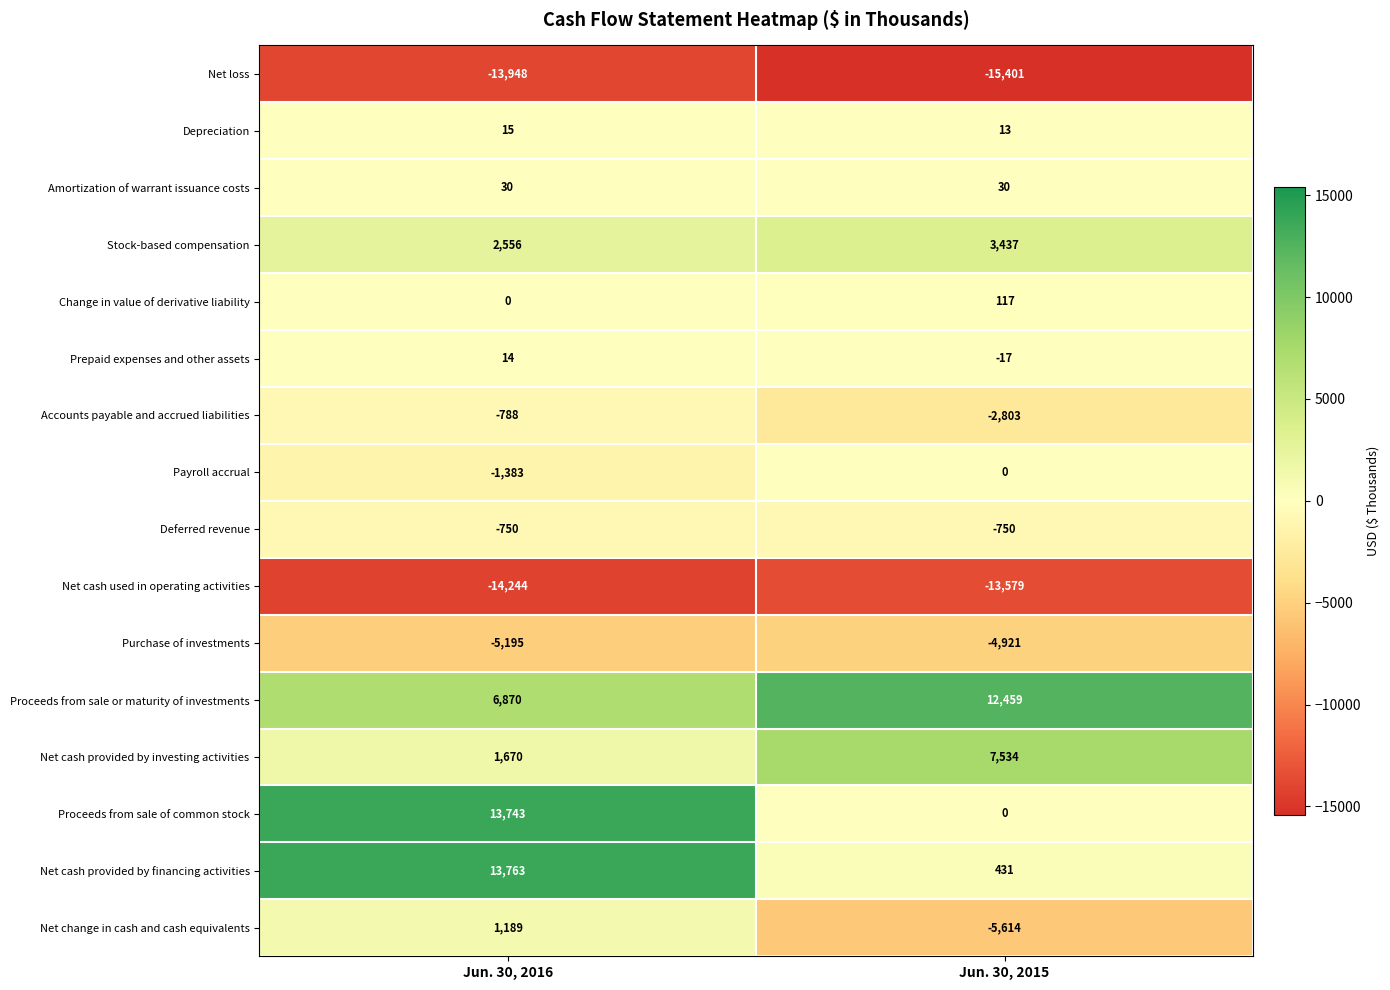

At which category does the chart reach its peak across all series?

Jun. 30, 2016